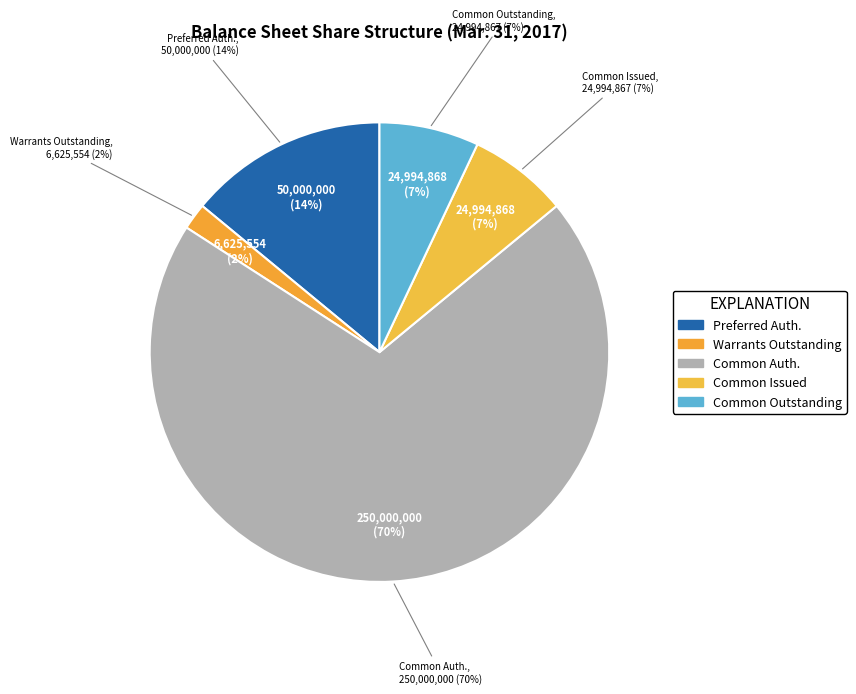

To the nearest percent, what percentage of the pie is Common stock, shares issued?

7%